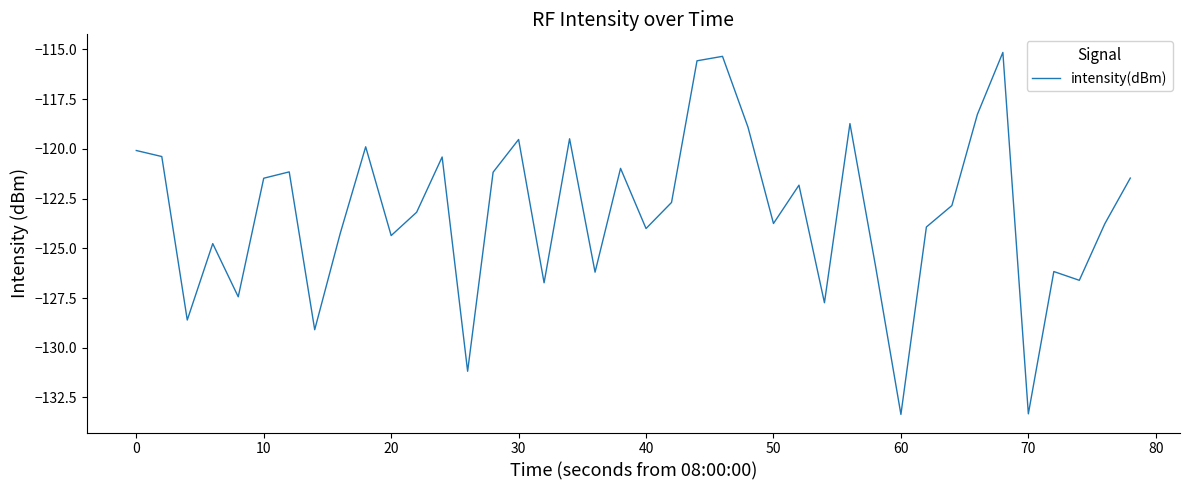

What is the maximum value shown in the chart?

-115.2